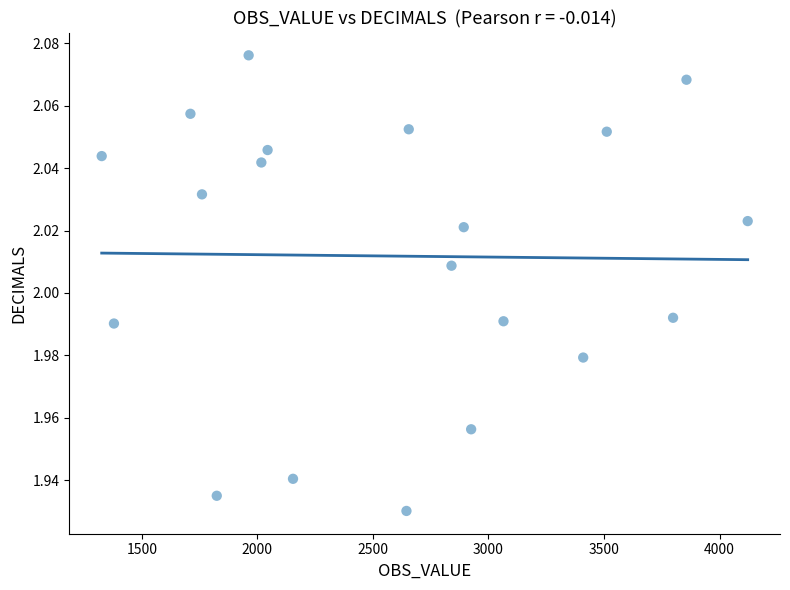

What is the range of X values (max minus min)?

2796.0